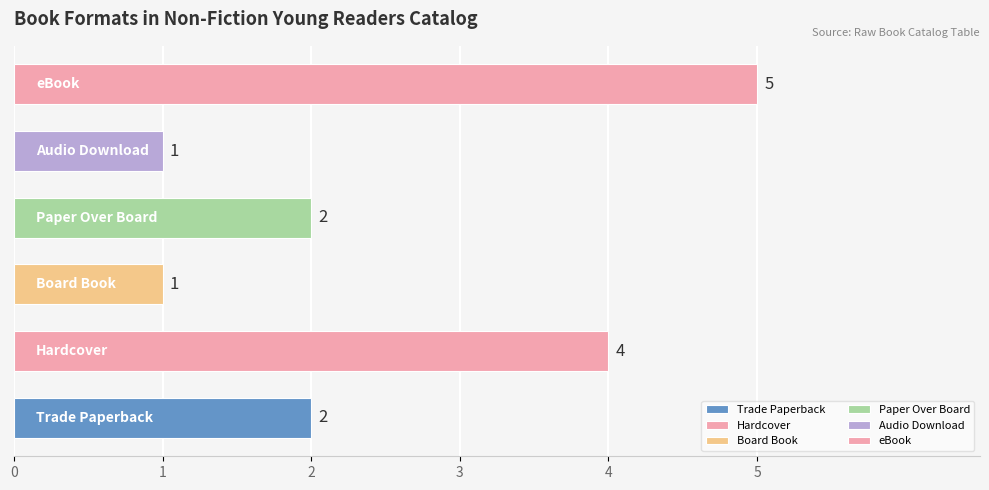

Reading top to bottom, extract all data points from this chart.

5	1	2	1	4	2